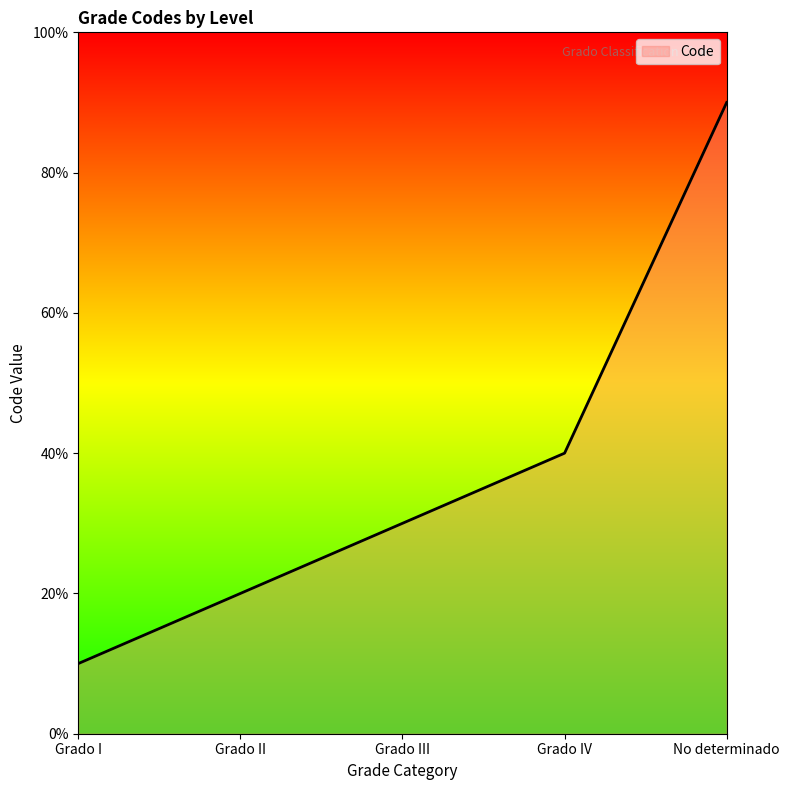

Reading left to right, what are all the values shown in this chart?

Grado I=1	Grado II=2	Grado III=3	Grado IV=4	No determinado=9